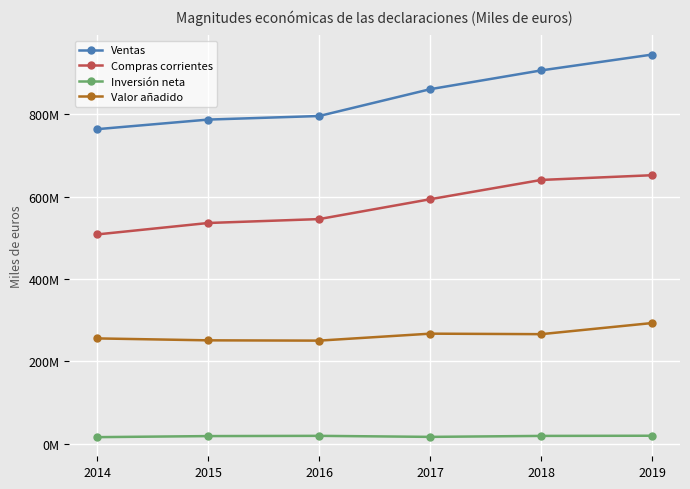

Rank the series by their maximum value, from lowest to highest.

Inversión neta, Valor añadido, Compras corrientes, Ventas